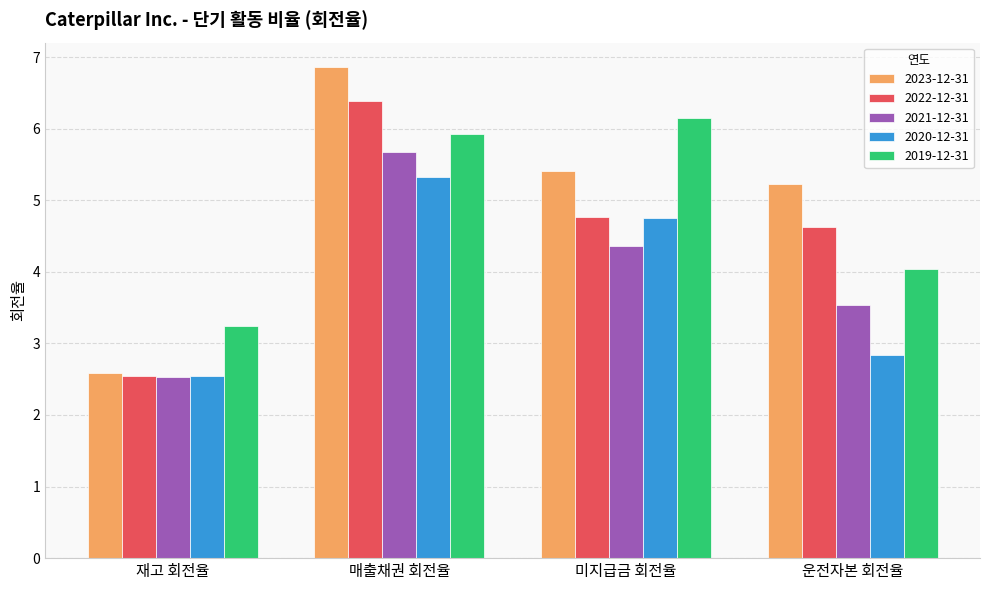

What is the total value across all series at 운전자본 회전율?

20.3